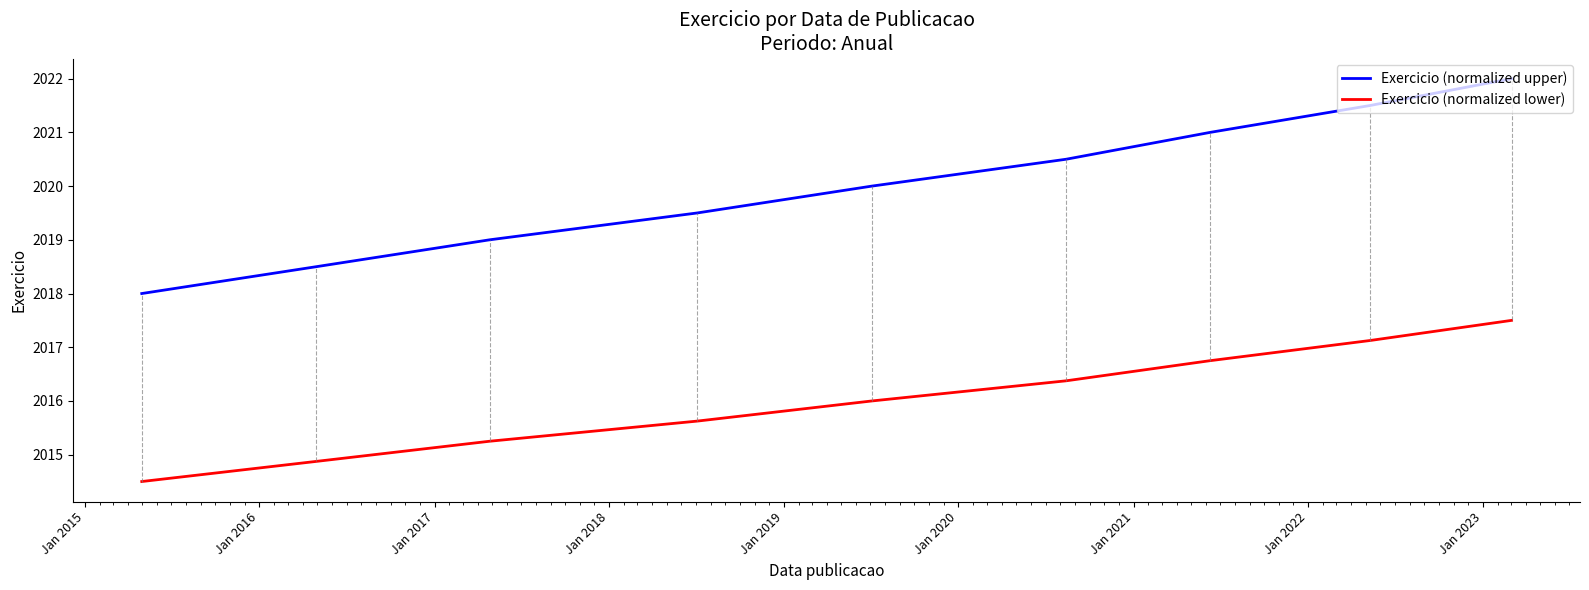

Which series has the widest spread of values?

Exercicio (normalized upper)